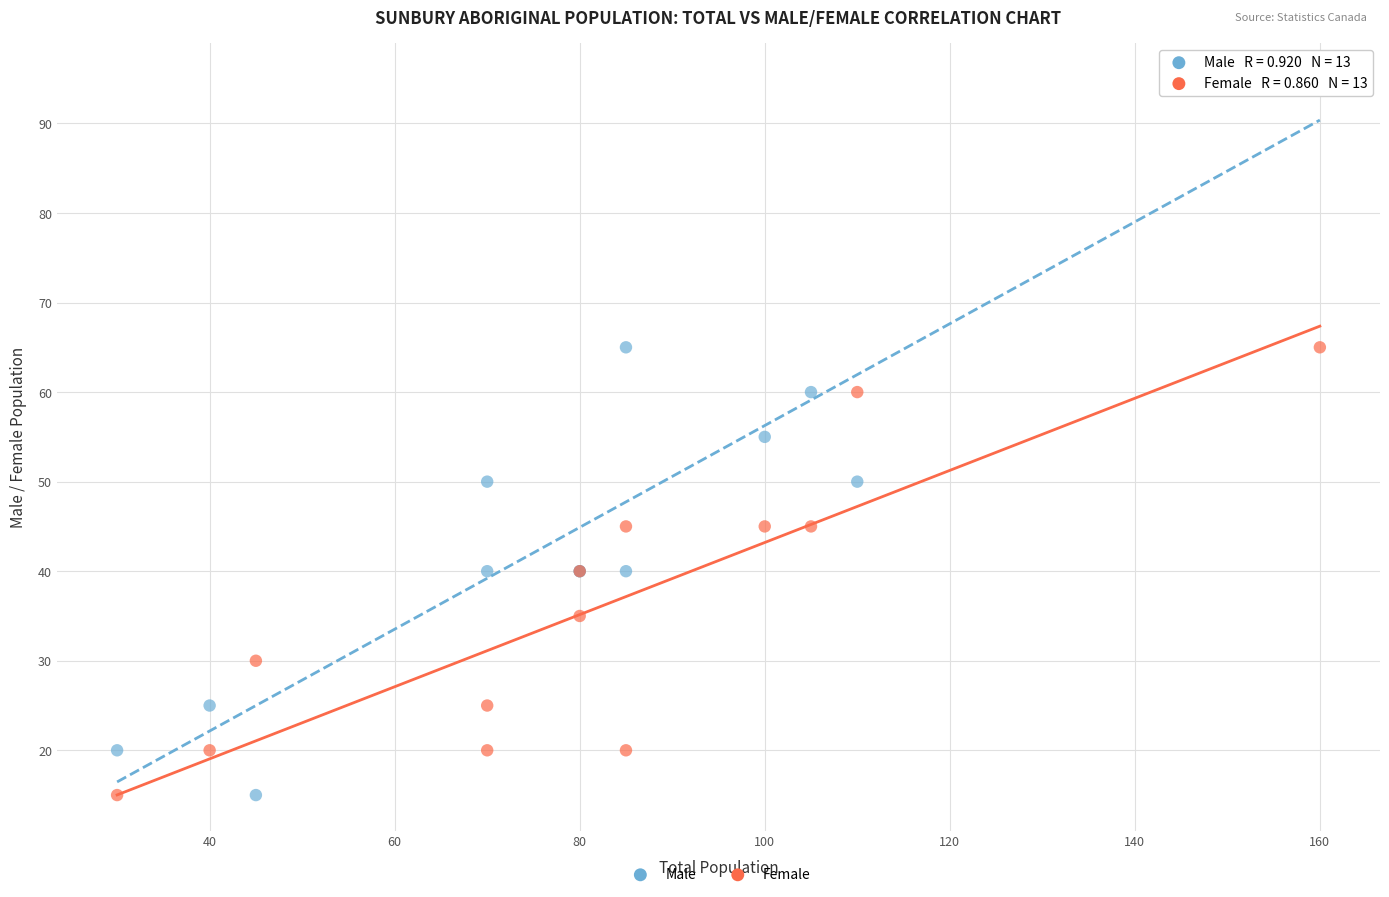

Which series reaches the maximum Y coordinate?

Male